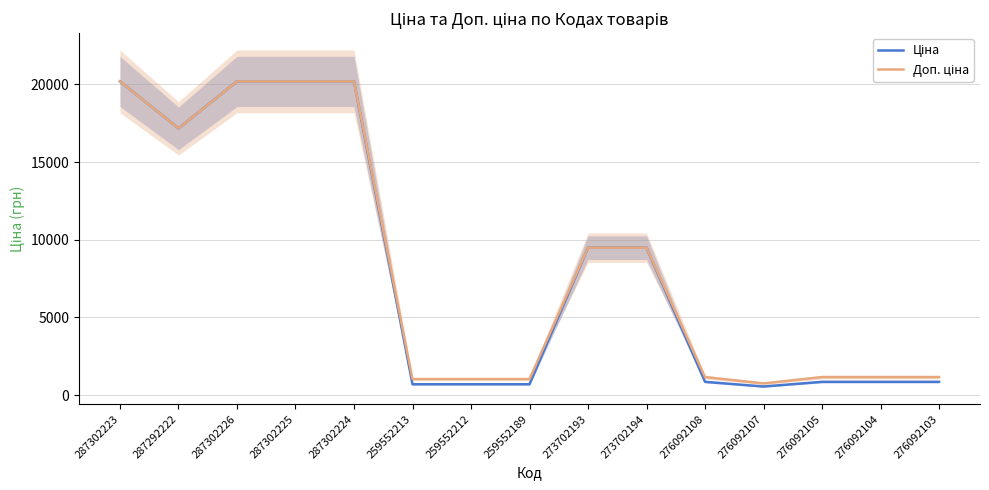

Which series has the widest spread of values?

Ціна